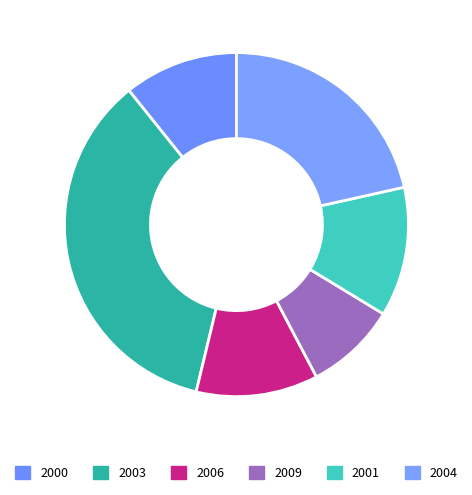

How many segments does this pie chart have?

6